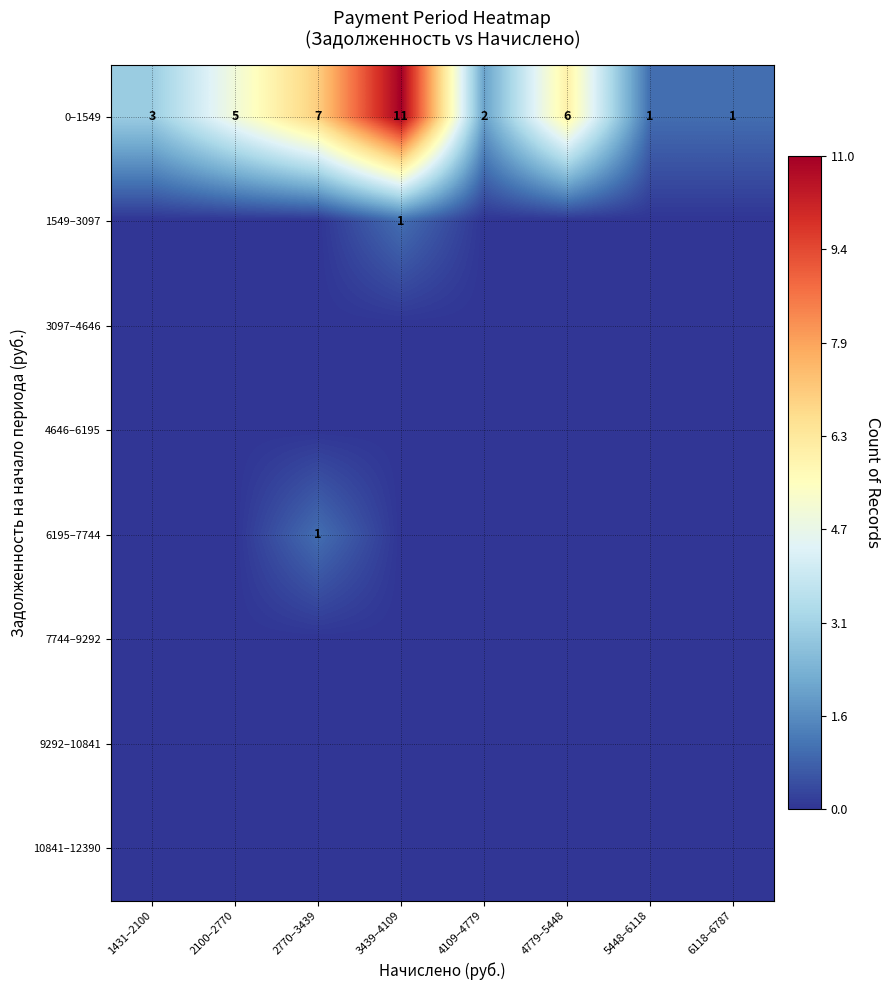

Count the number of data series in this chart.

8